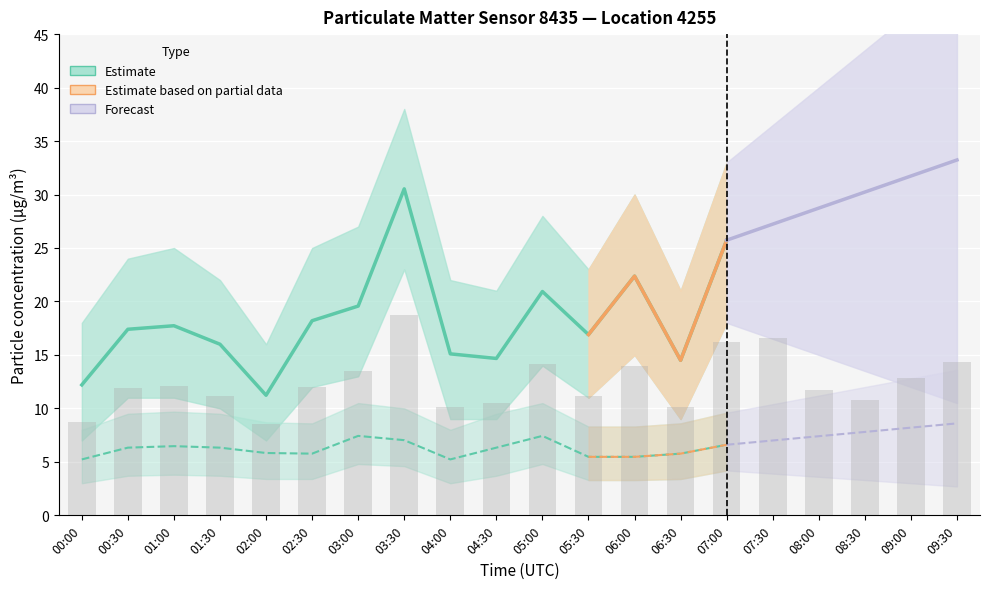

What is the difference between the second highest and minimum values?

8.1